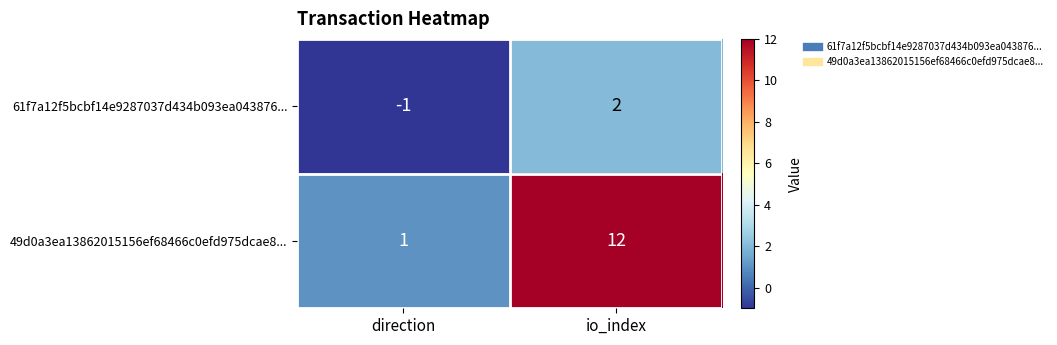

Reading left to right, list all the values displayed in this chart.

61f7a12f5bcbf14e9287037d434b093ea043876...: direction=-1	io_index=2
49d0a3ea13862015156ef68466c0efd975dcae8...: direction=1	io_index=12